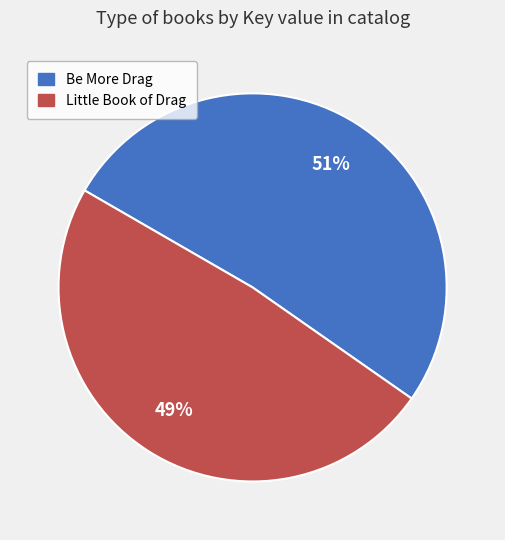

To the nearest percent, what is the average slice percentage?

50%